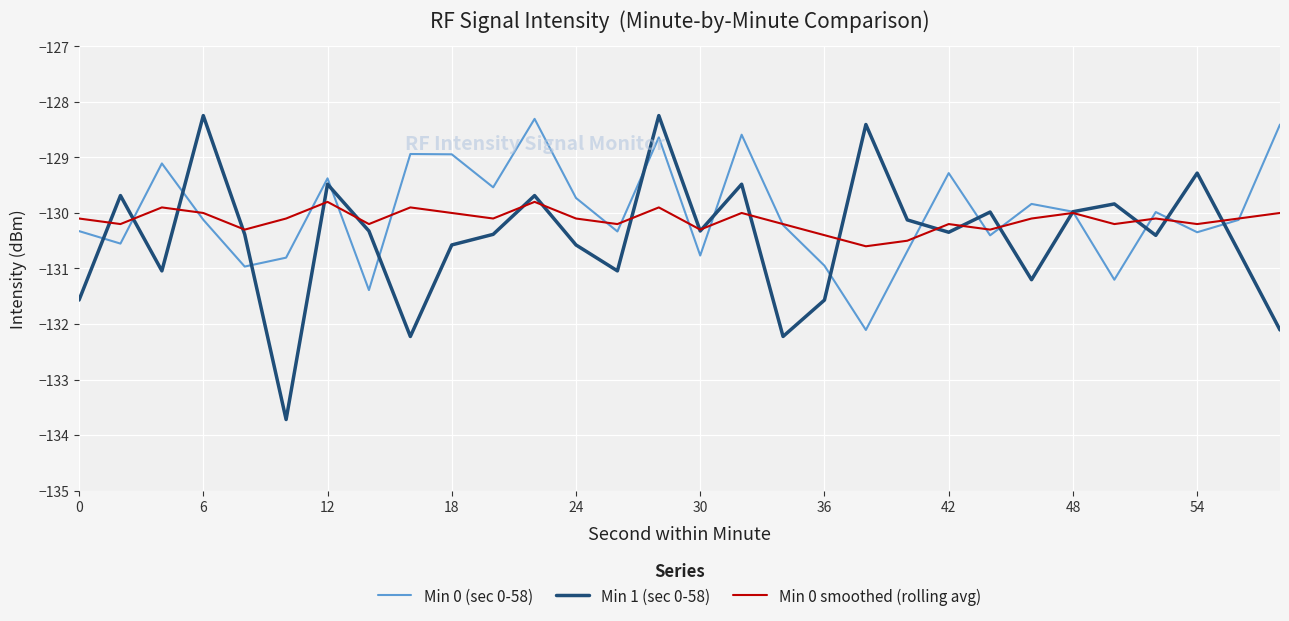

What is the highest value of the Min 0 smoothed (rolling avg) series?

-129.8